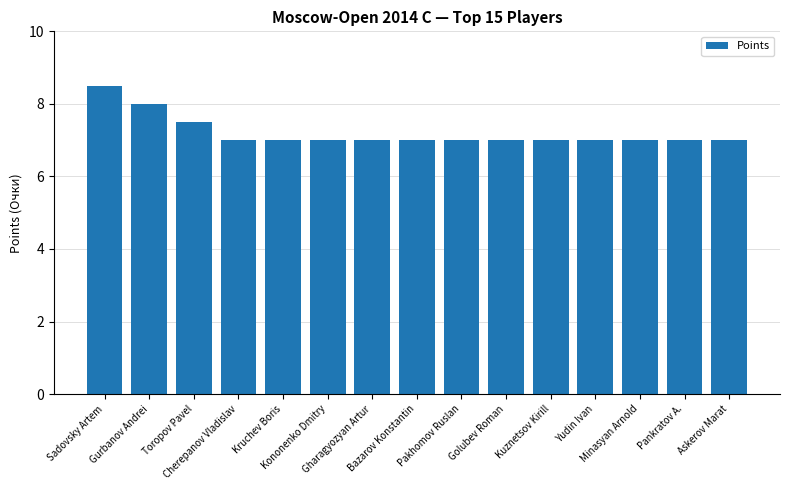

What is the label of the 6th bar from the right?

Golubev Roman